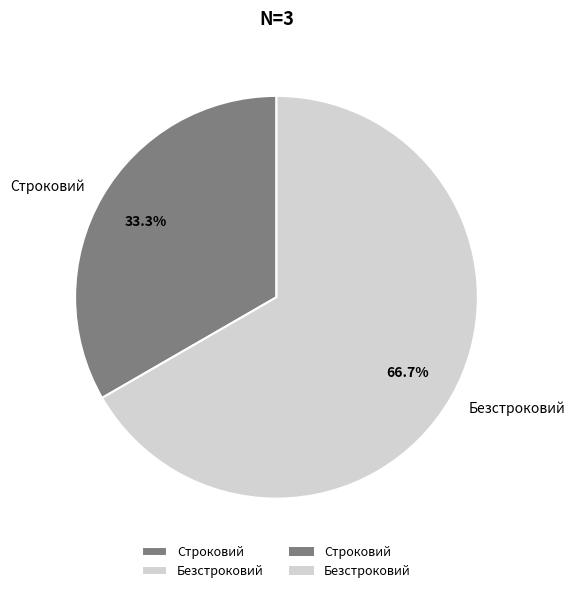

True or false: Безстроковий accounts for 58% of the total.

False